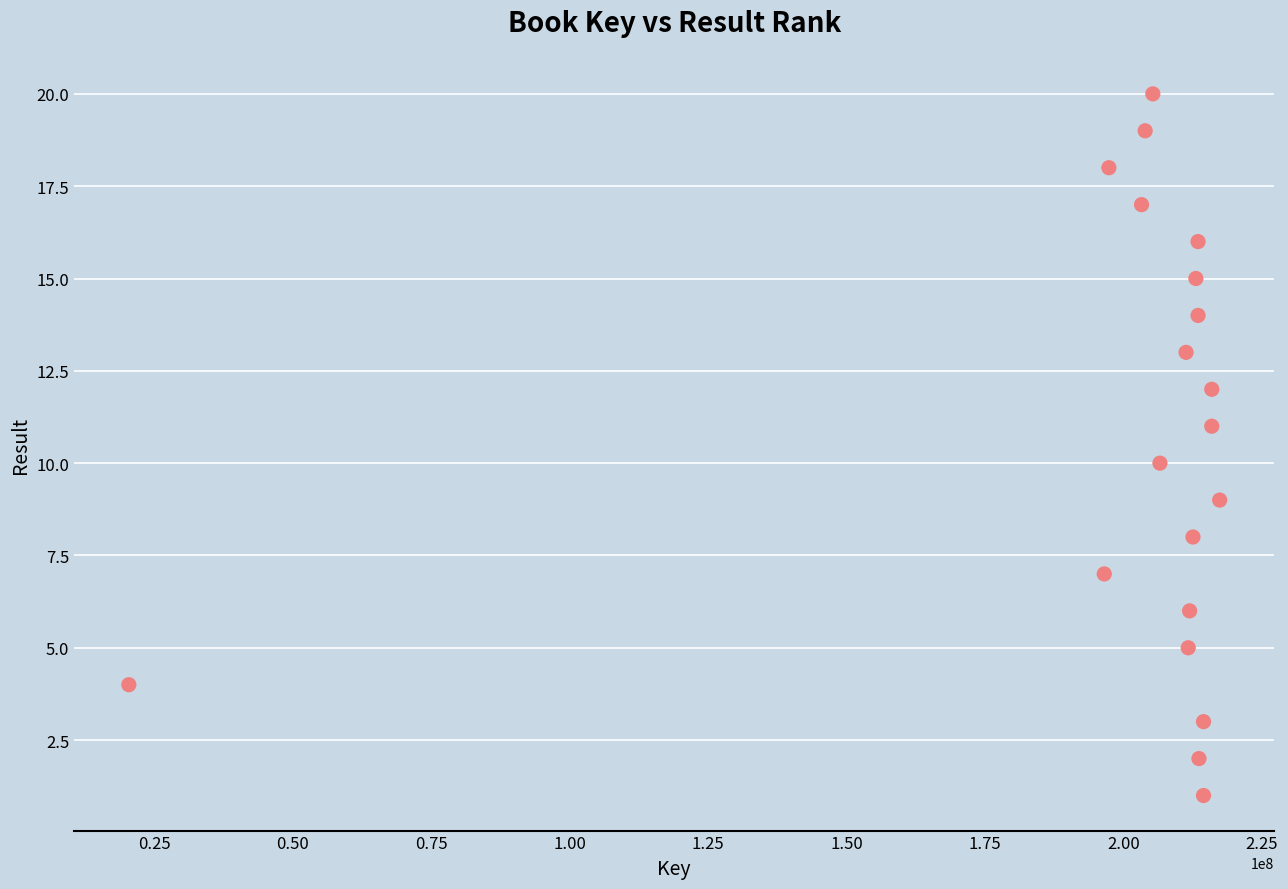

What is the range of Y values (max minus min)?

19